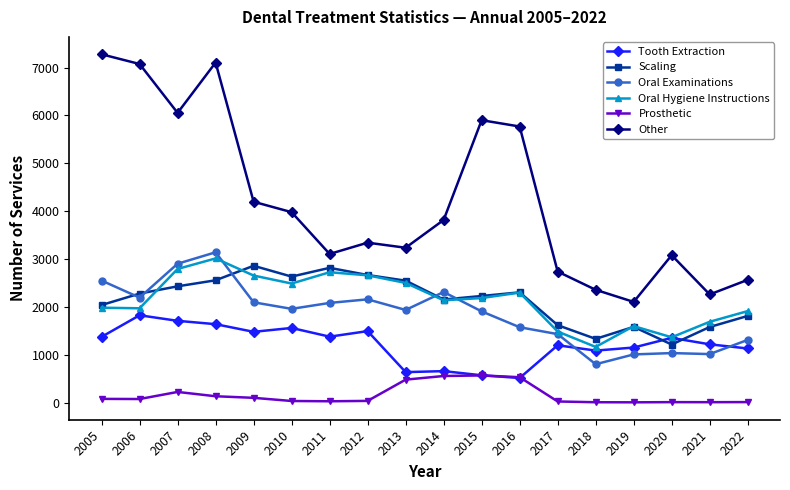

Which series ends up on top after the final intersection of Oral Hygiene Instructions and Oral Examinations?

Oral Hygiene Instructions